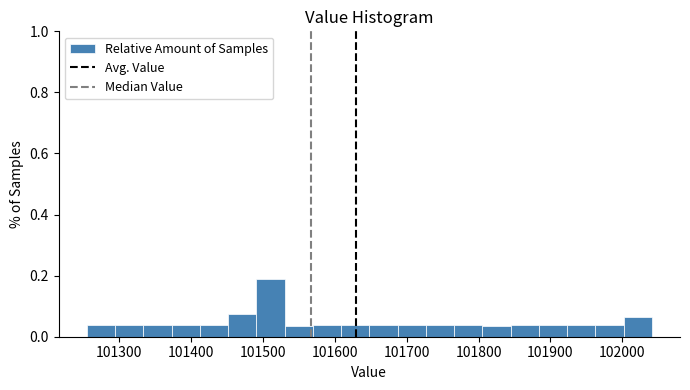

Around what value on the x-axis is the tallest bar? Give the approximate position of its centre, as read against the axis.

101510